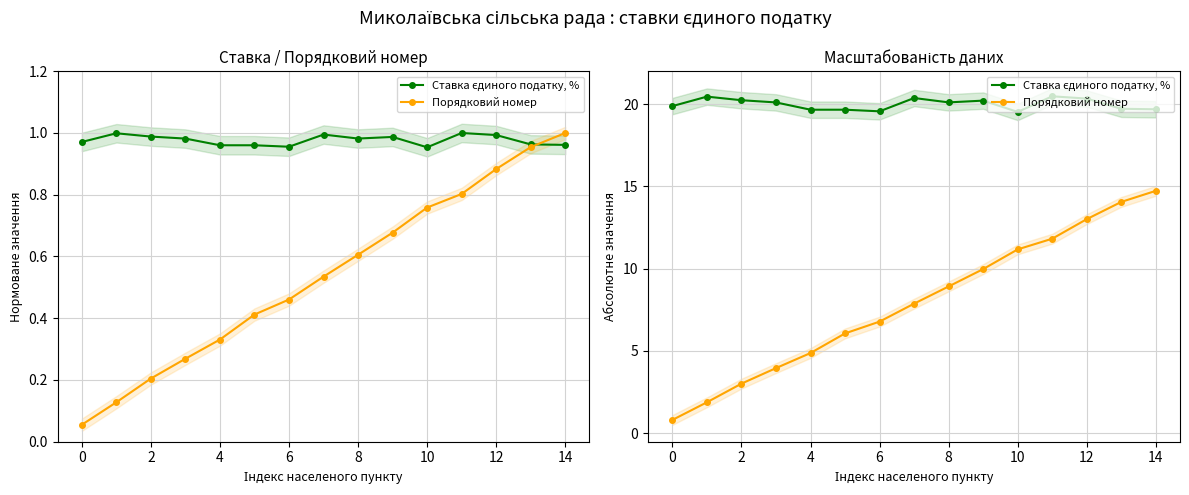

Which series has the largest range (max minus min)?

Порядковий номер